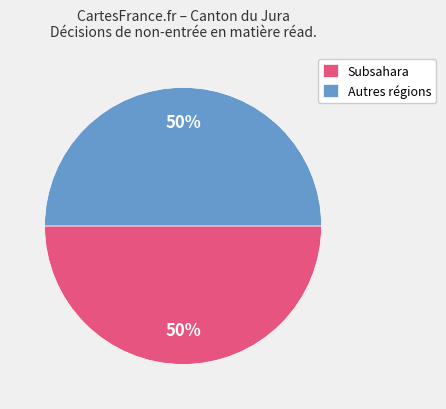

What is the ratio of the value at Subsahara to the value at Autres régions?

1.0